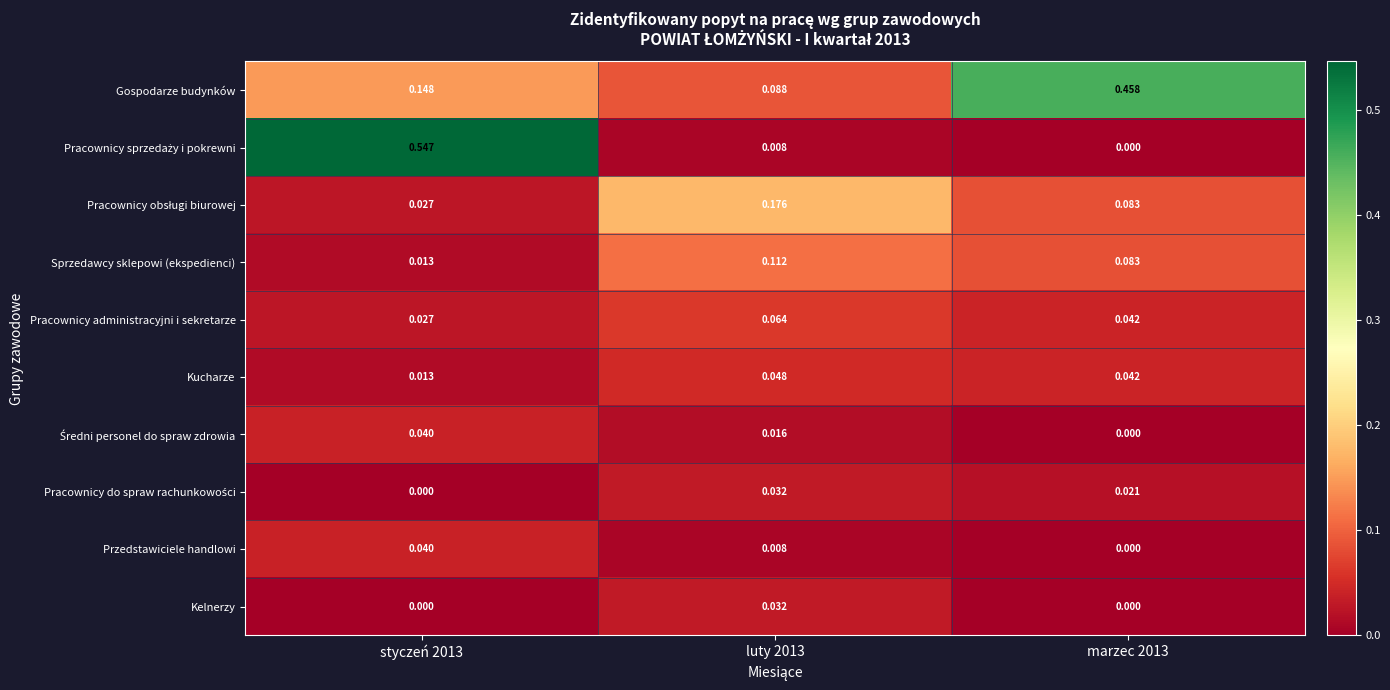

How many categories are shown in the chart?

3